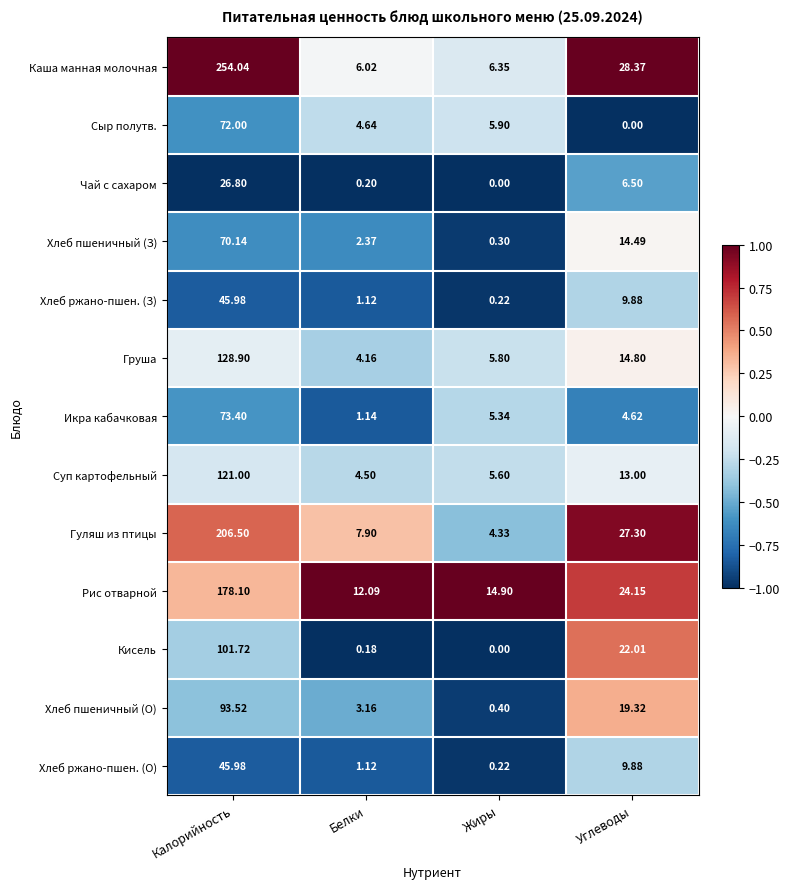

Which series has the largest range (max minus min)?

Каша манная молочная